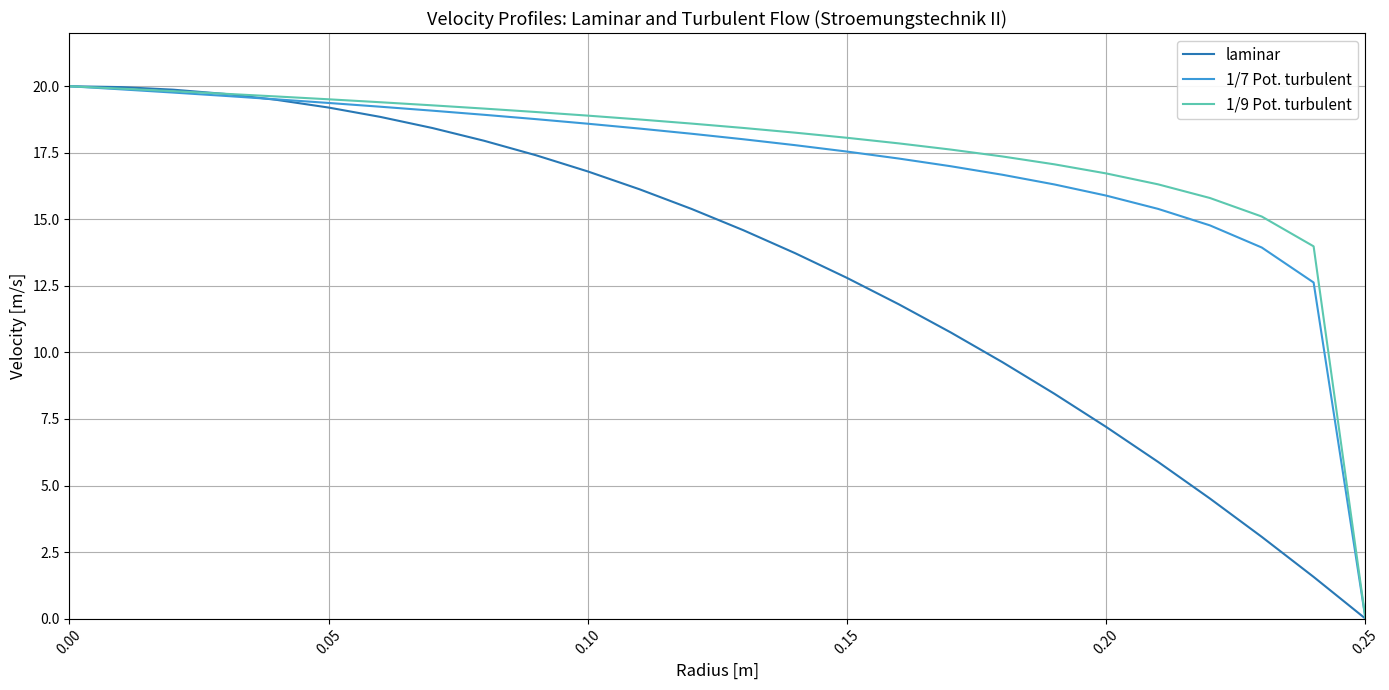

Which category has the lowest value across all series?

0.25